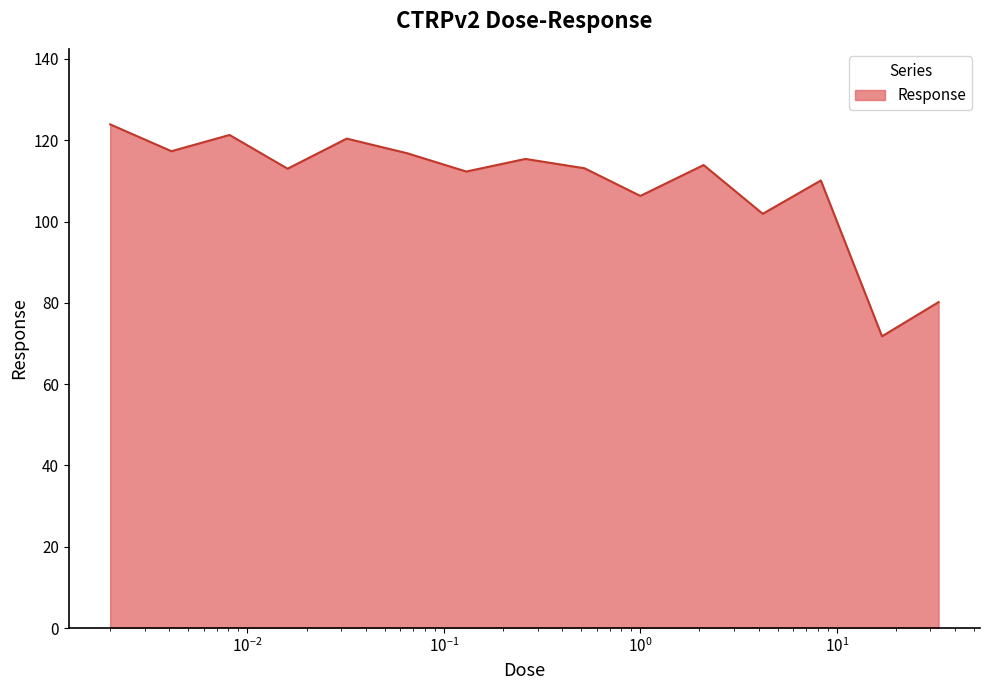

How many categories are shown in the chart?

15